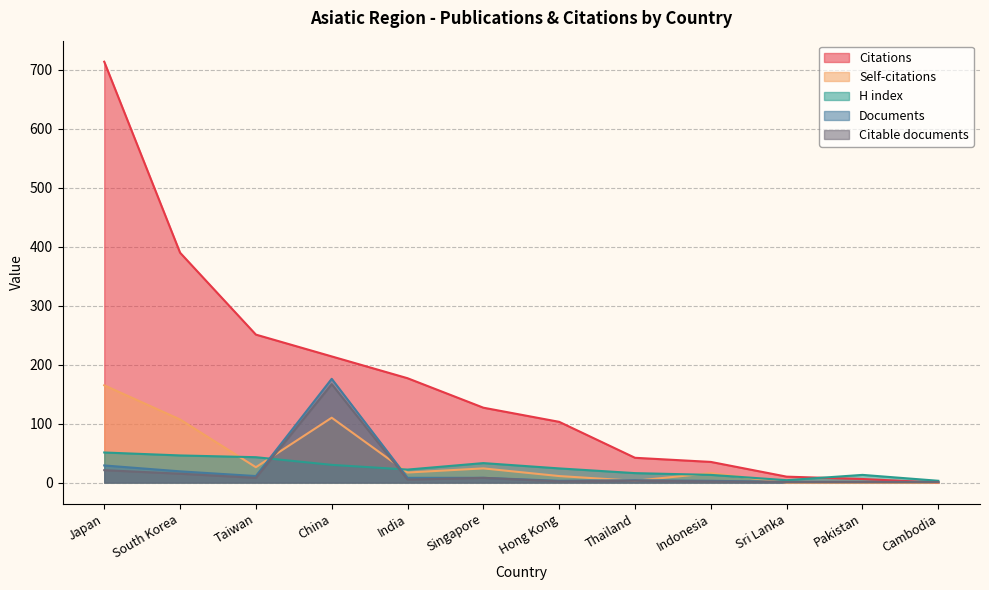

What position from the right is Thailand?

5